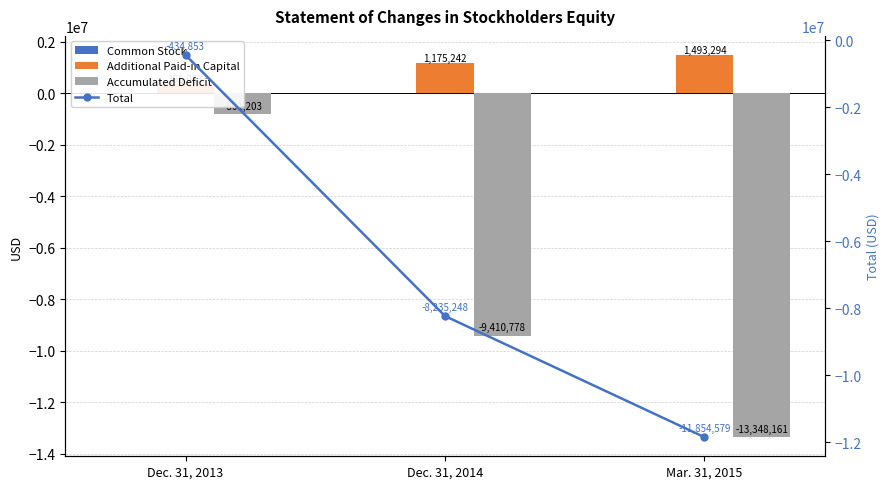

What is the spread (max minus min) of values at Mar. 31, 2015?

14841455